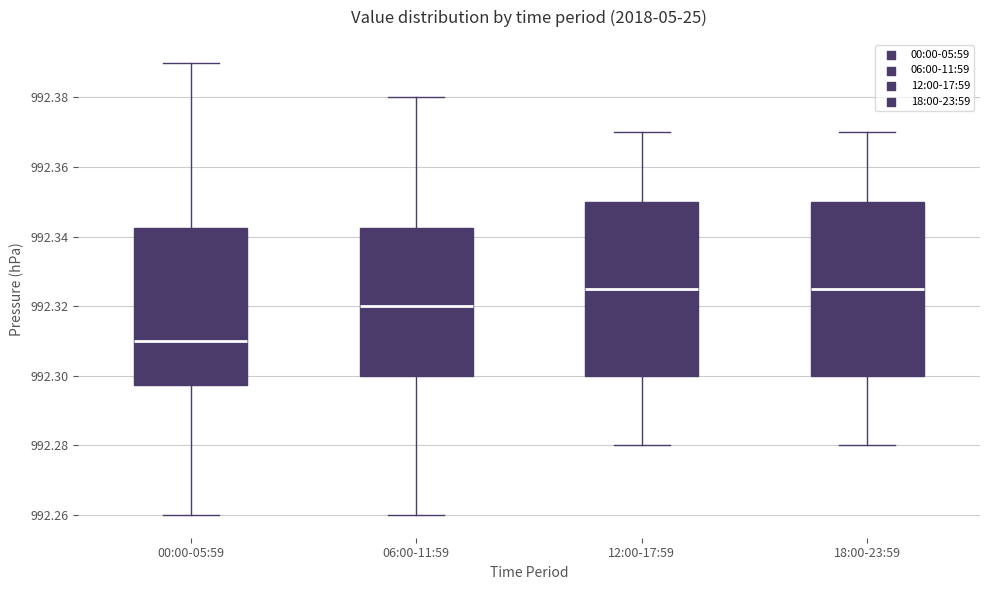

Where does the upper whisker of the box for 00:00-05:59 end on the y-axis? The values are not printed on the chart, so give them approximately, as read against the axis.

992.390